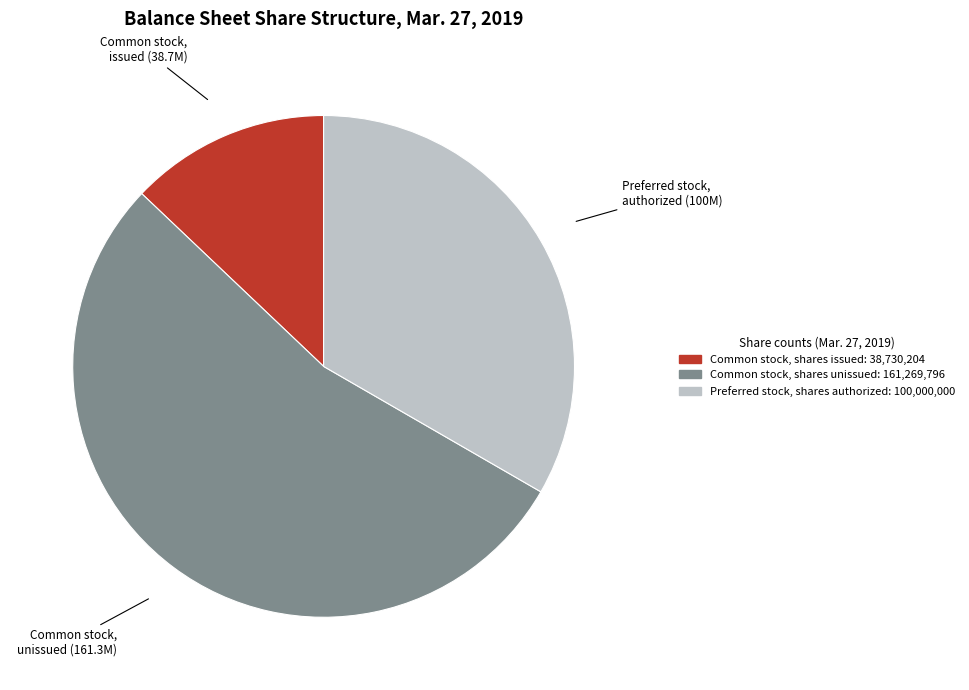

Is there any slice that represents more than half of the pie?

Yes